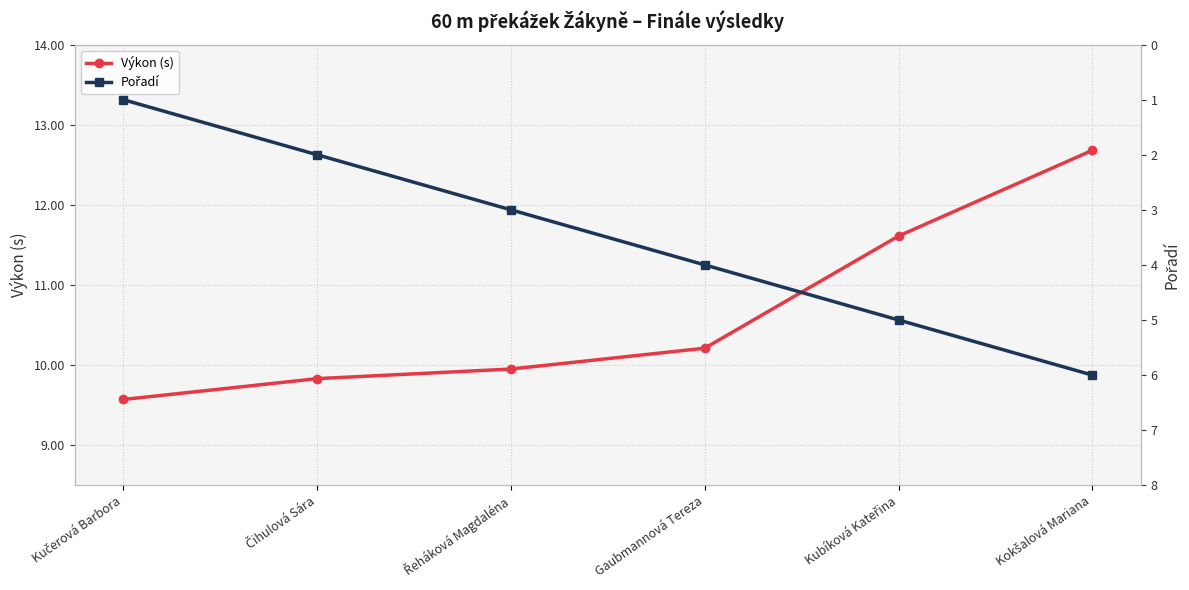

How many Výkon (s) values are between 9 and 11?

4